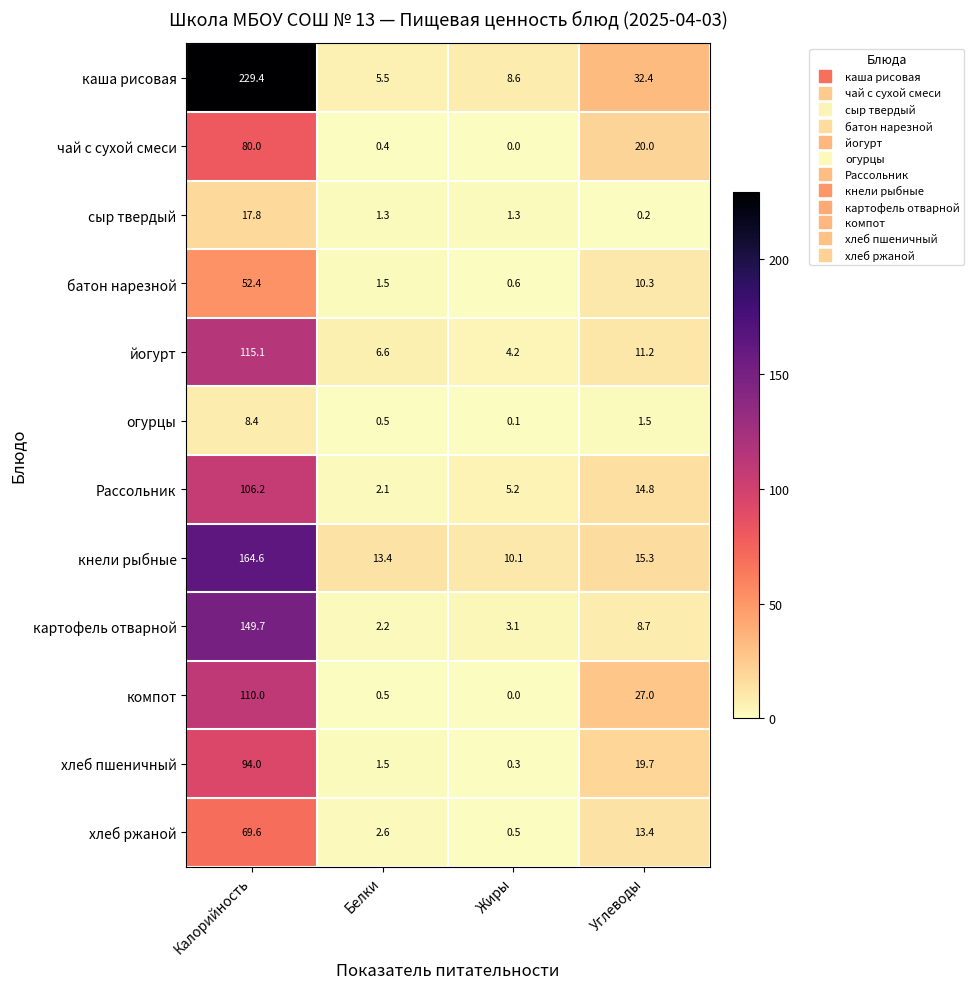

At how many categories does at least one series exceed 155?

1